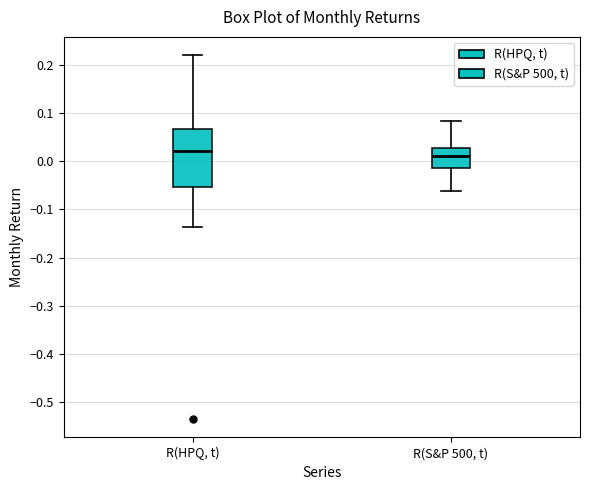

Reading left to right, read every box against the y-axis: the position of its median line, the range the box covers, and the ends of its whiskers. The values are not printed on the chart, so give them approximately, as read against the axis.

R(HPQ, t): median 0.02, box -0.05 to 0.07, whiskers -0.14 to 0.22
R(S&P 500, t): median 0.01, box -0.02 to 0.03, whiskers -0.06 to 0.08